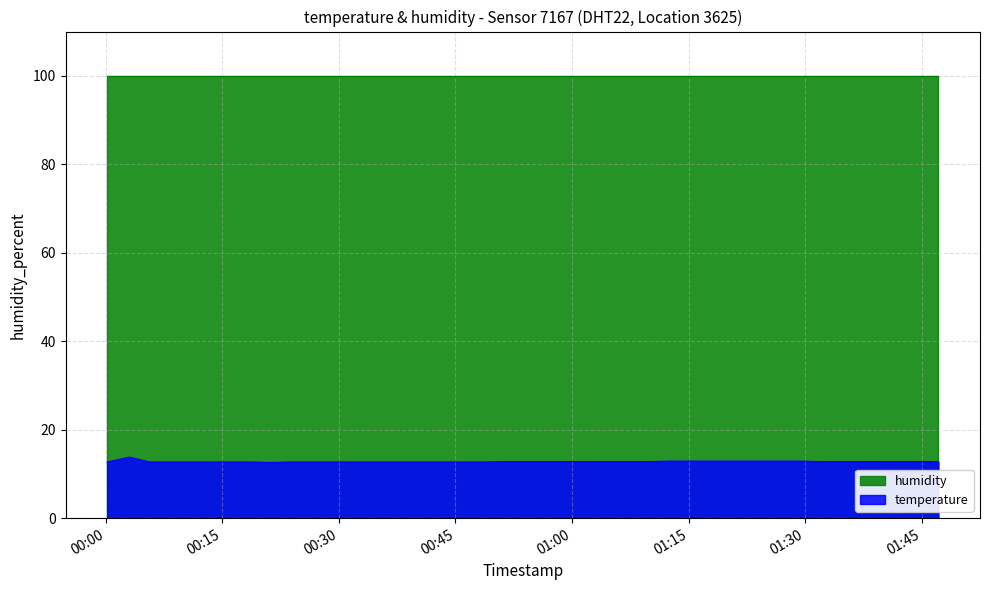

At which category does the data reach its first local valley?

2022-10-04T00:21:15